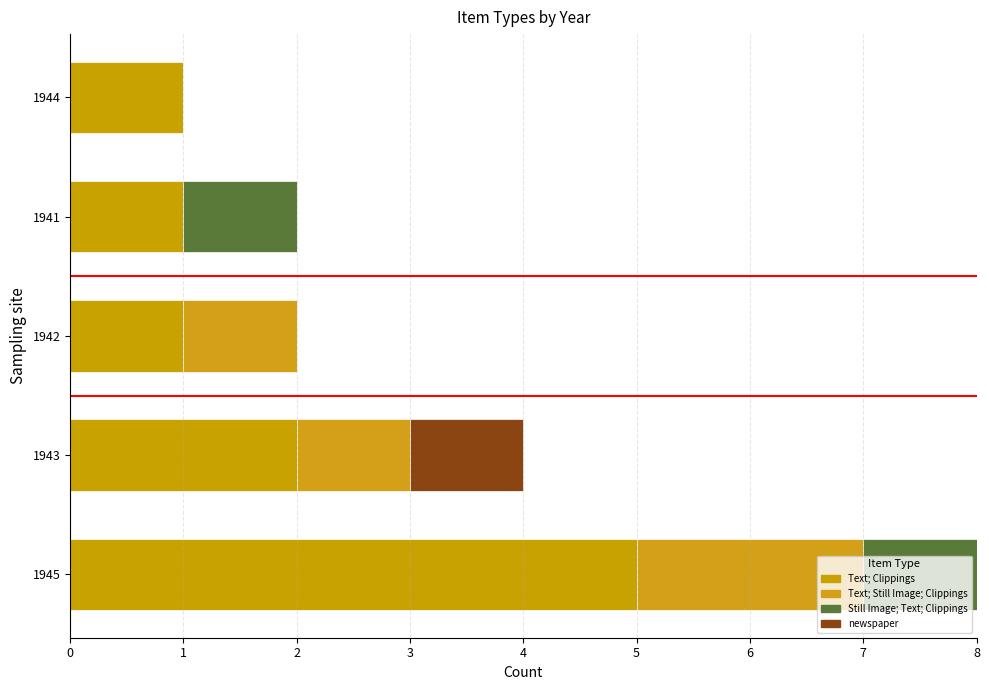

Count the number of categories in the chart.

5